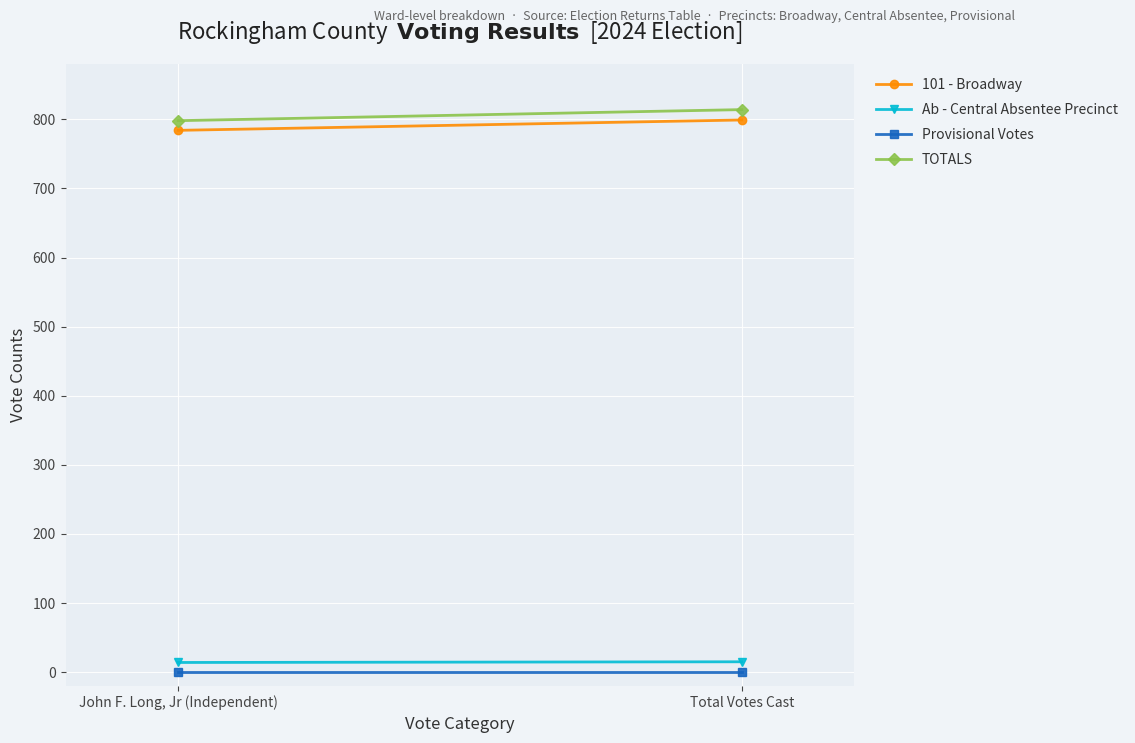

What is the sum of all TOTALS values?

1612